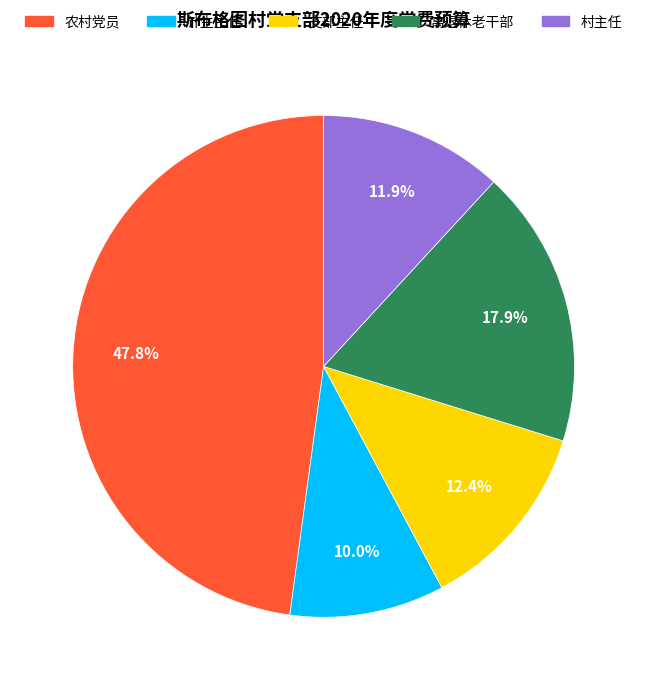

Which slice is the smallest?

计生主任